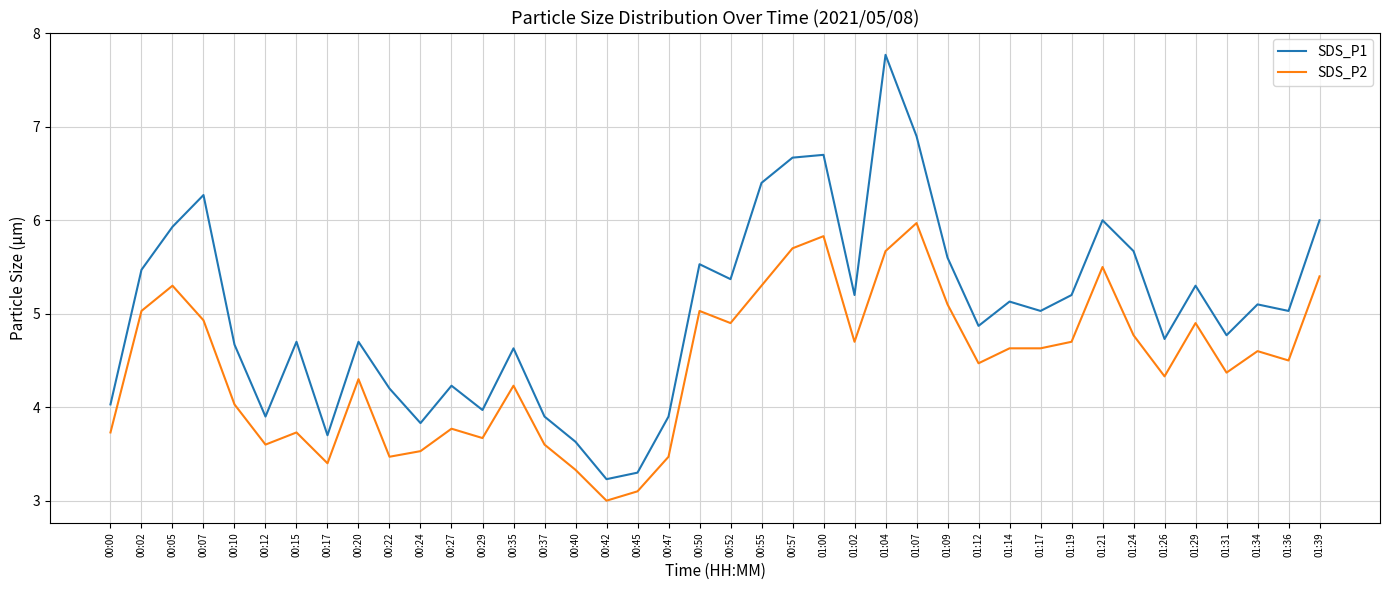

What position from the right is 00:15?

34